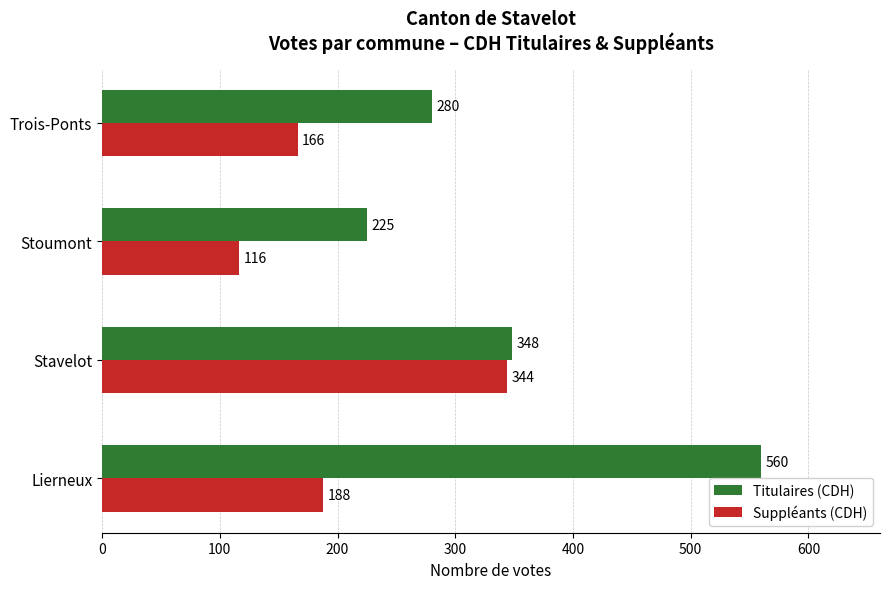

How many values in the Suppléants (CDH) series are below 188?

2